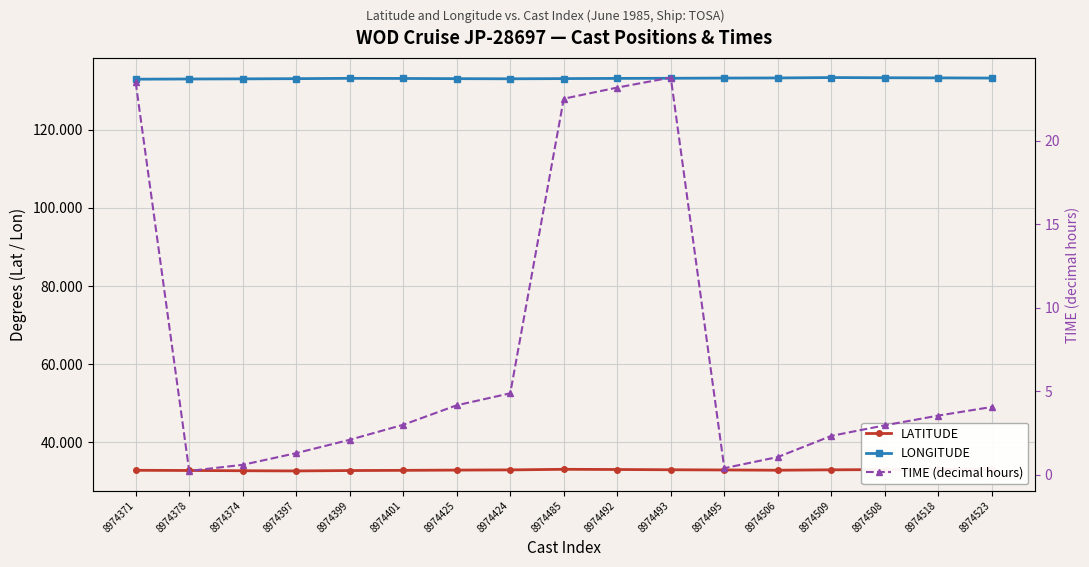

Which has a higher value, 8974493 or 8974485?

8974485